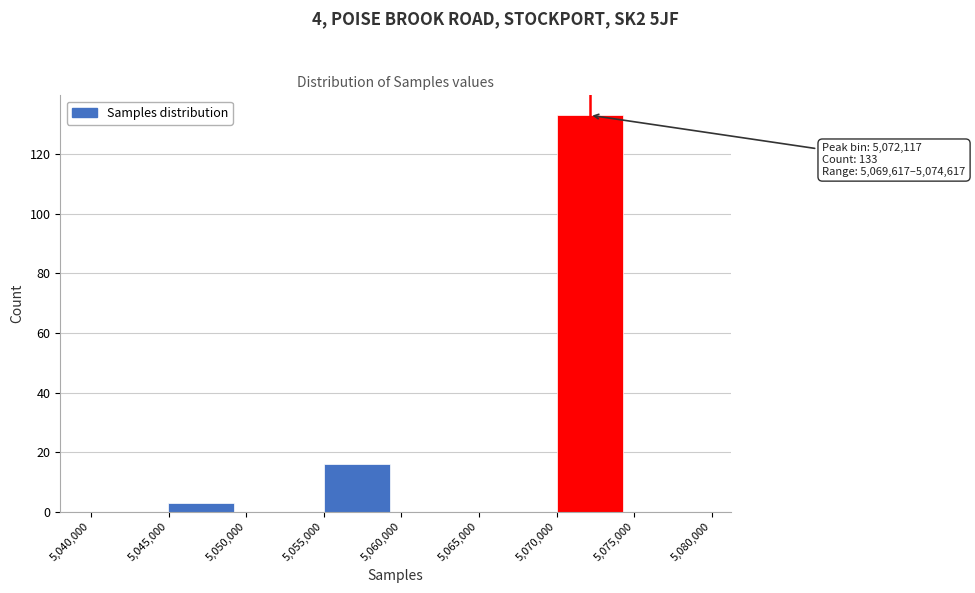

Which range on the x-axis has the tallest bar?

5069500 to 5074500